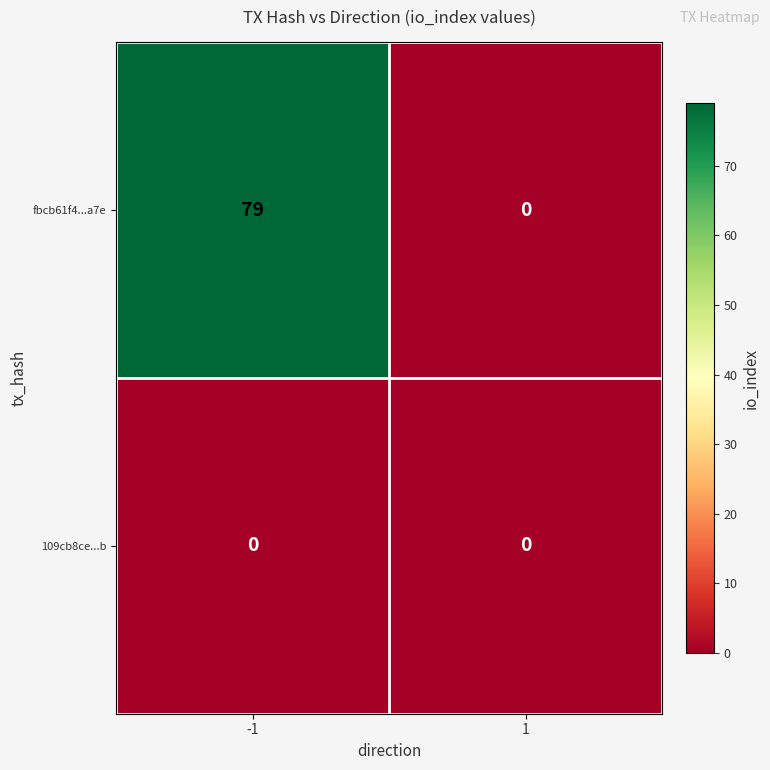

What is the average value of the fbcb61f4...a7e series?

40